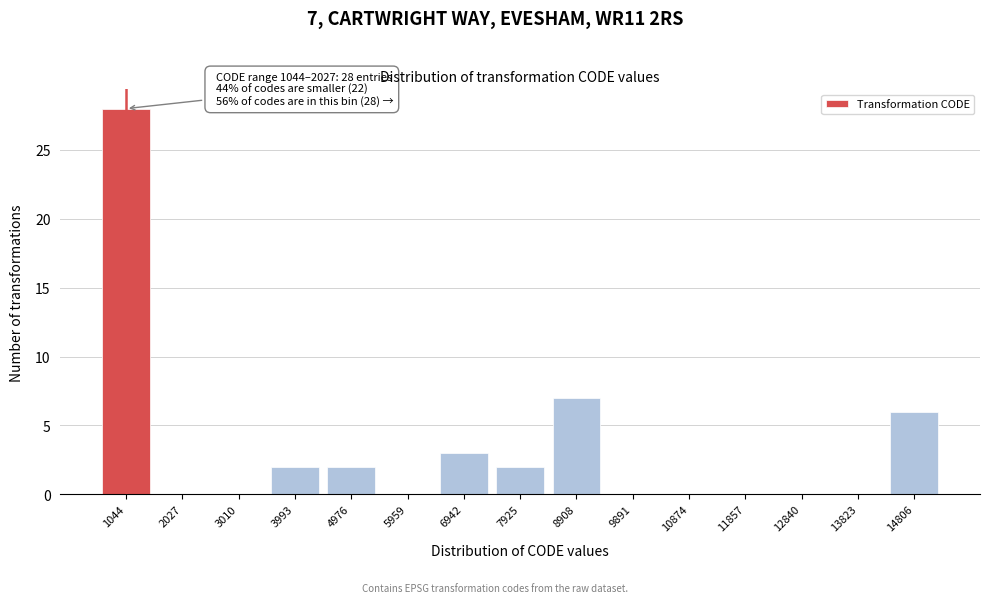

Reading right to left, extract all data points from this chart.

14806=6	13823=0	12840=0	11857=0	10874=0	9891=0	8908=7	7925=2	6942=3	5959=0	4976=2	3993=2	3010=0	2027=0	1044=28